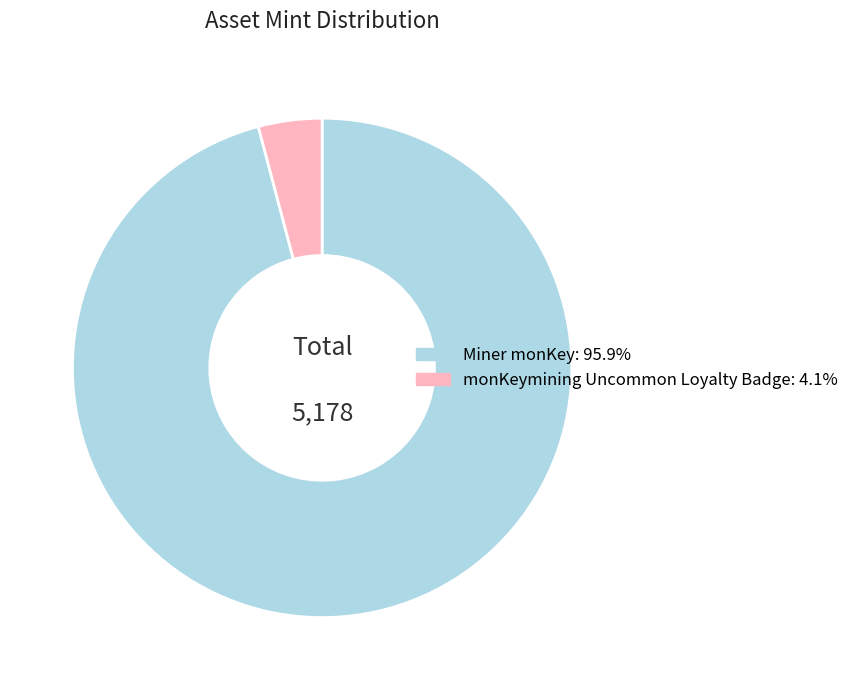

Between Miner monKey and monKeymining Uncommon Loyalty Badge, which is larger?

Miner monKey